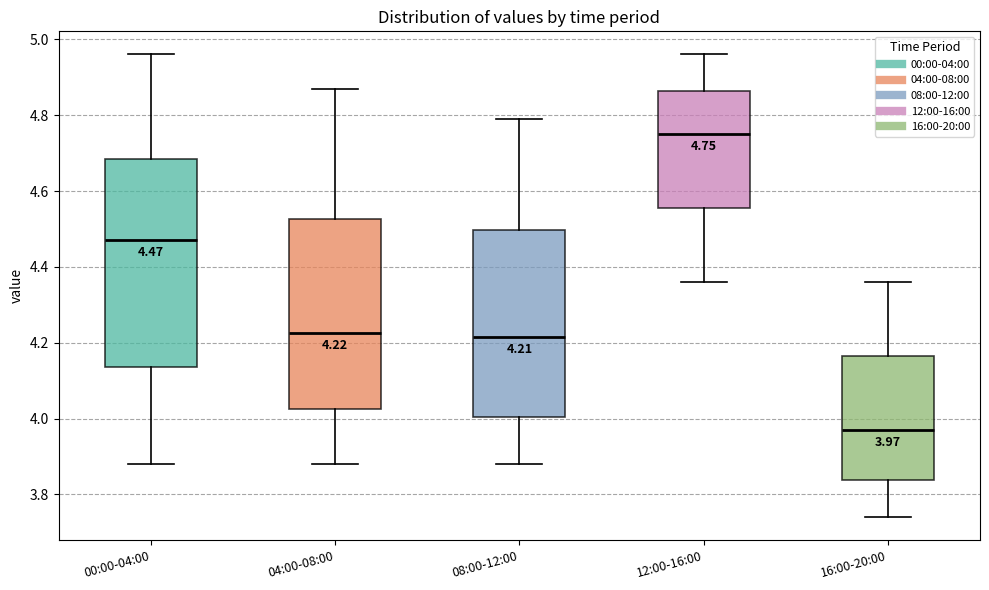

Comparing the boxes themselves (not the whiskers), which one is the tallest?

00:00-04:00